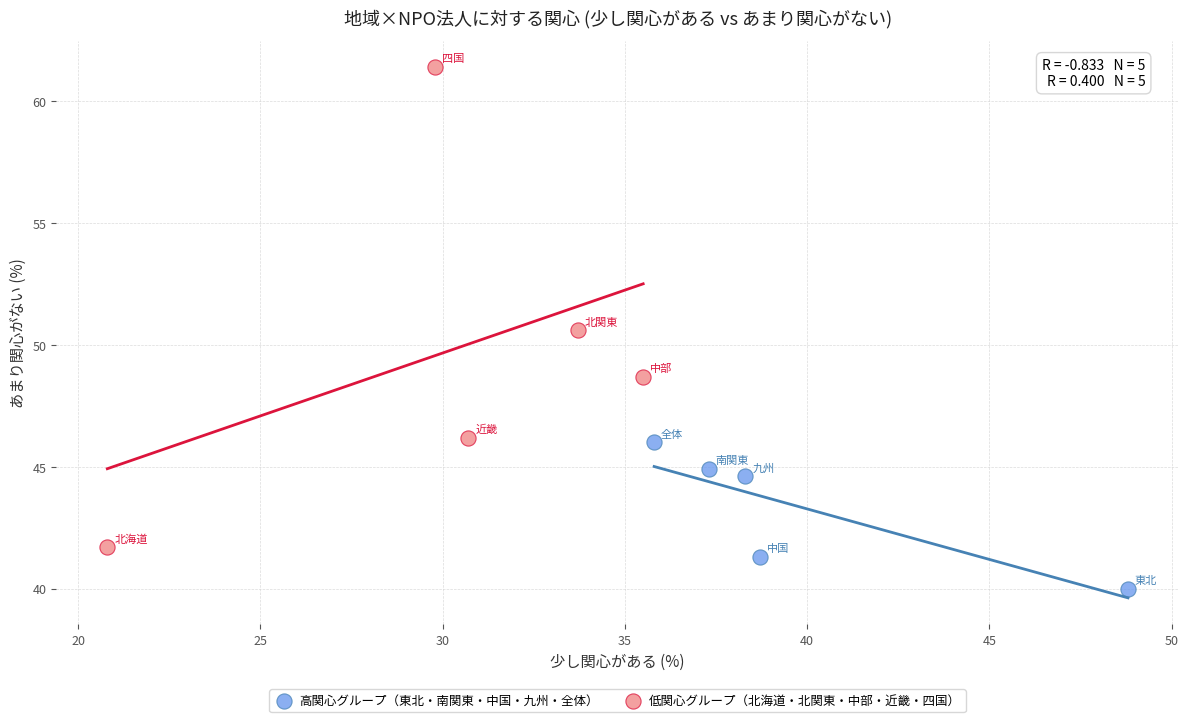

Which series reaches the minimum Y coordinate?

高関心グループ（東北・南関東・中国・九州・全体）